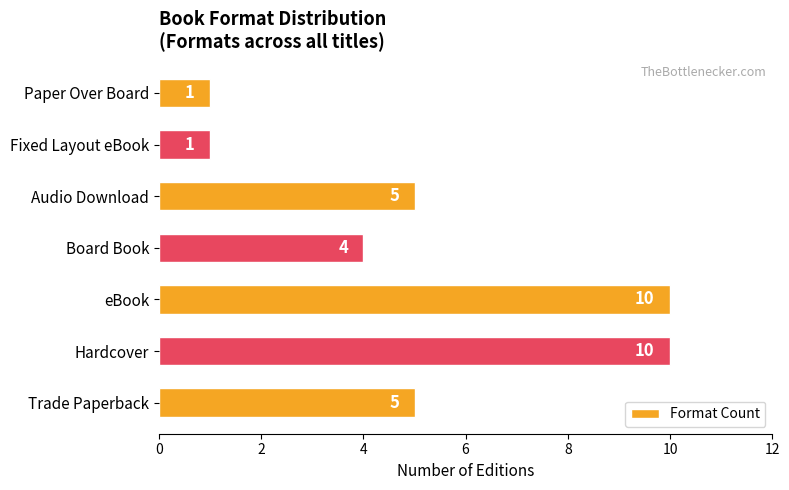

The chart shows a value of 5 at eBook. True or false?

False